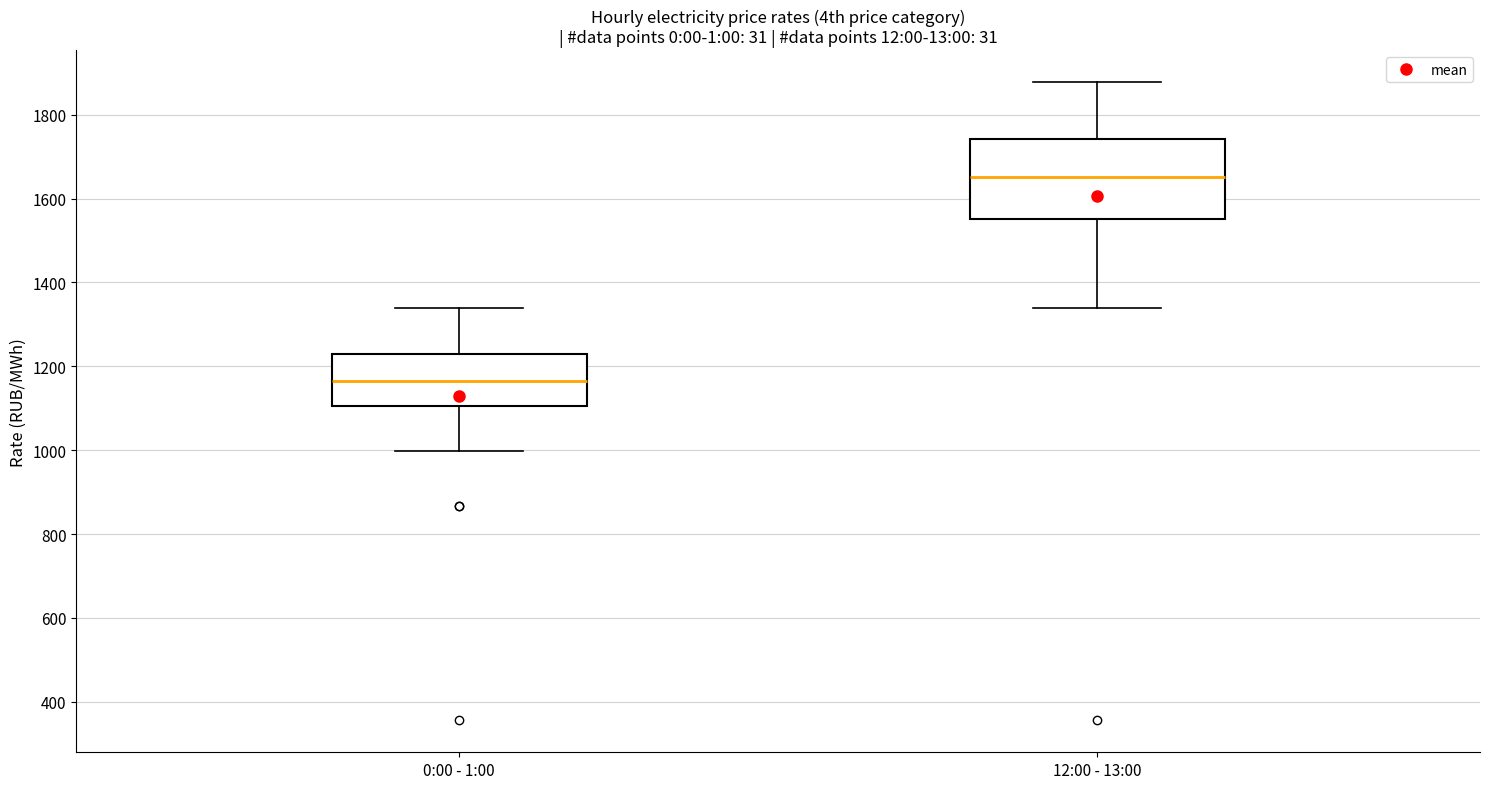

Reading left to right, read every box against the y-axis: the position of its median line, the range the box covers, and the ends of its whiskers. The values are not printed on the chart, so give them approximately, as read against the axis.

0:00 - 1:00: median 1160, box 1100 to 1220, whiskers 1000 to 1340
12:00 - 13:00: median 1660, box 1560 to 1740, whiskers 1340 to 1880